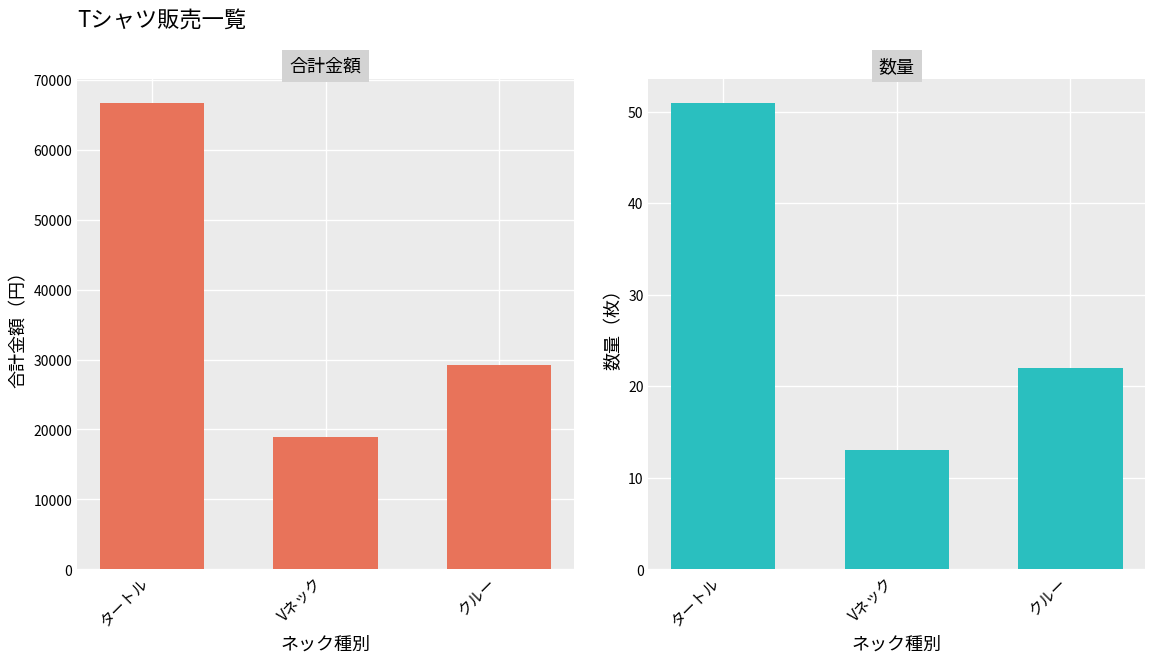

Are the bars horizontal?

No